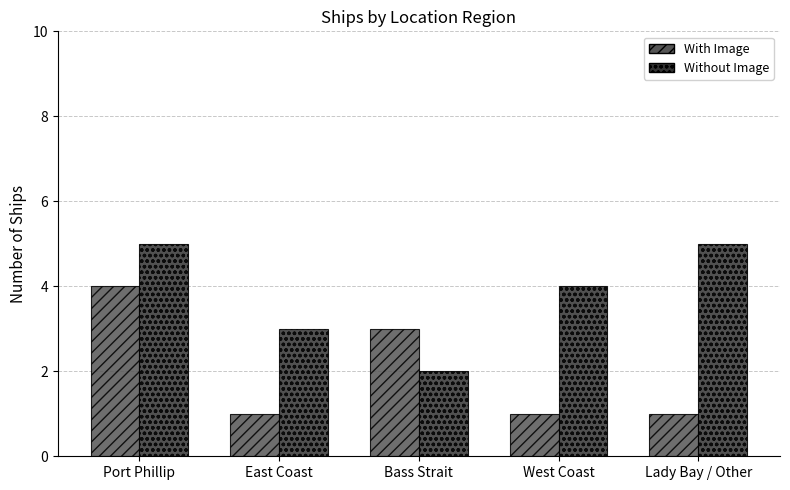

What is the greatest value displayed?

5